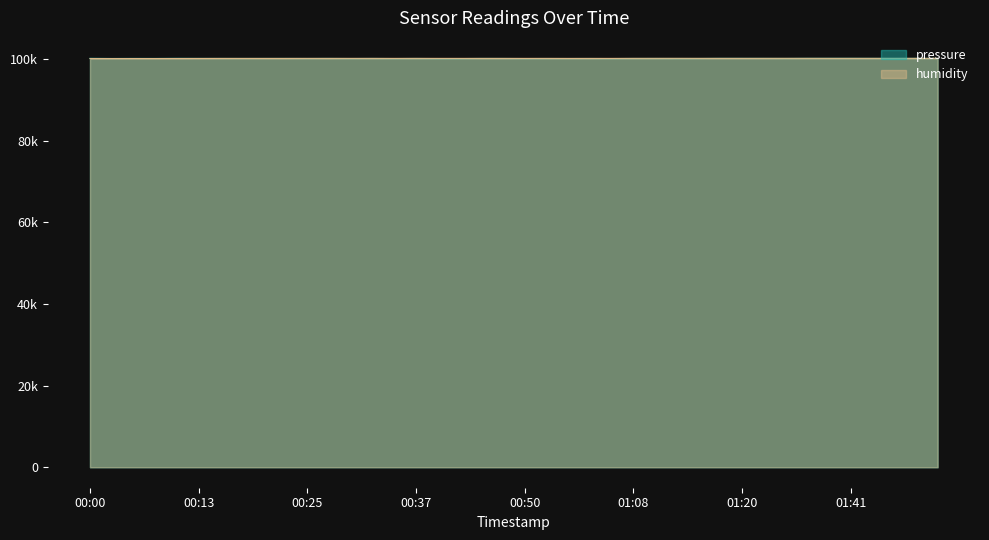

What is the difference between the second highest and minimum values in the humidity series?

60.1